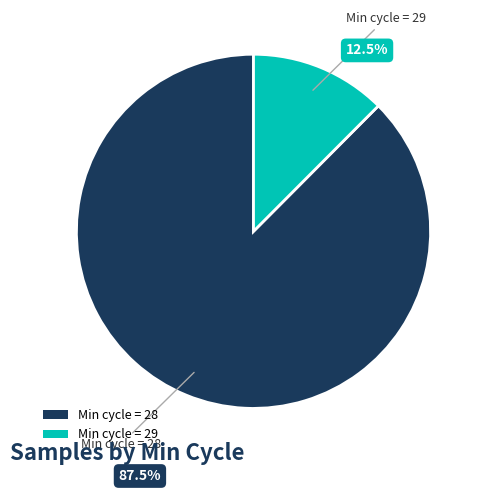

The 28 slice represents 1% of the pie. True or false?

False